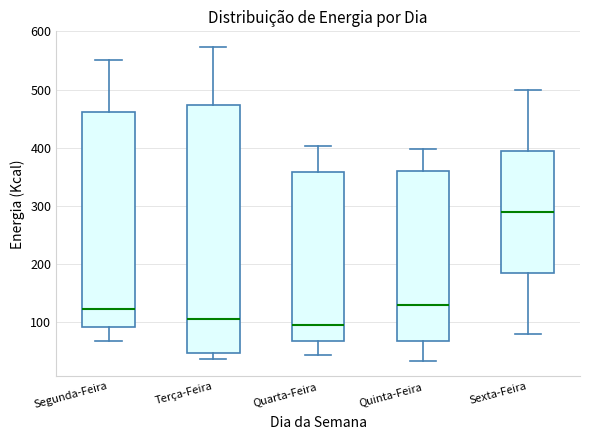

Reading left to right, transcribe this box plot: for each box, give where its median line is, the range the box spans, and where its two whiskers end, as read against the y-axis. The values are not printed on the chart, so give them approximately, as read against the axis.

Segunda-Feira: median 120, box 90 to 460, whiskers 70 to 550
Terça-Feira: median 110, box 50 to 470, whiskers 40 to 570
Quarta-Feira: median 90, box 70 to 360, whiskers 40 to 400
Quinta-Feira: median 130, box 70 to 360, whiskers 30 to 400
Sexta-Feira: median 290, box 180 to 390, whiskers 80 to 500